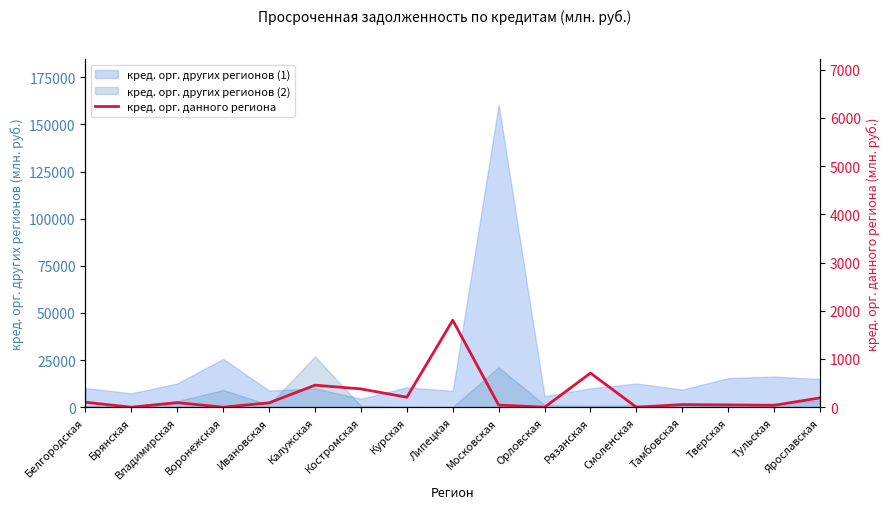

Rank the categories by value from lowest to highest.

Брянская, Воронежская, Орловская, Смоленская, Тульская, Московская, Тверская, Тамбовская, Ивановская, Владимирская, Белгородская, Ярославская, Курская, Костромская, Калужская, Рязанская, Липецкая